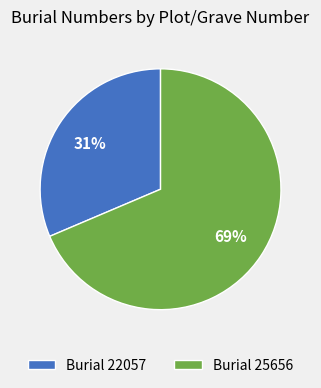

The Burial 22057 slice represents 31% of the pie. True or false?

True